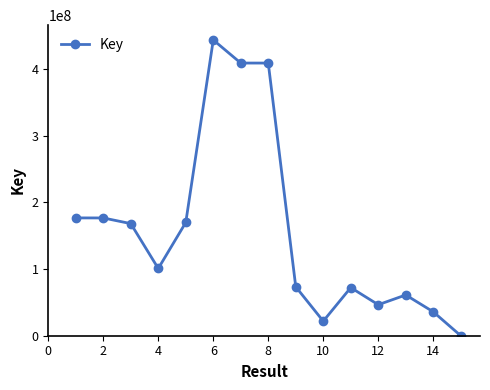

What is the greatest value displayed?

443260620